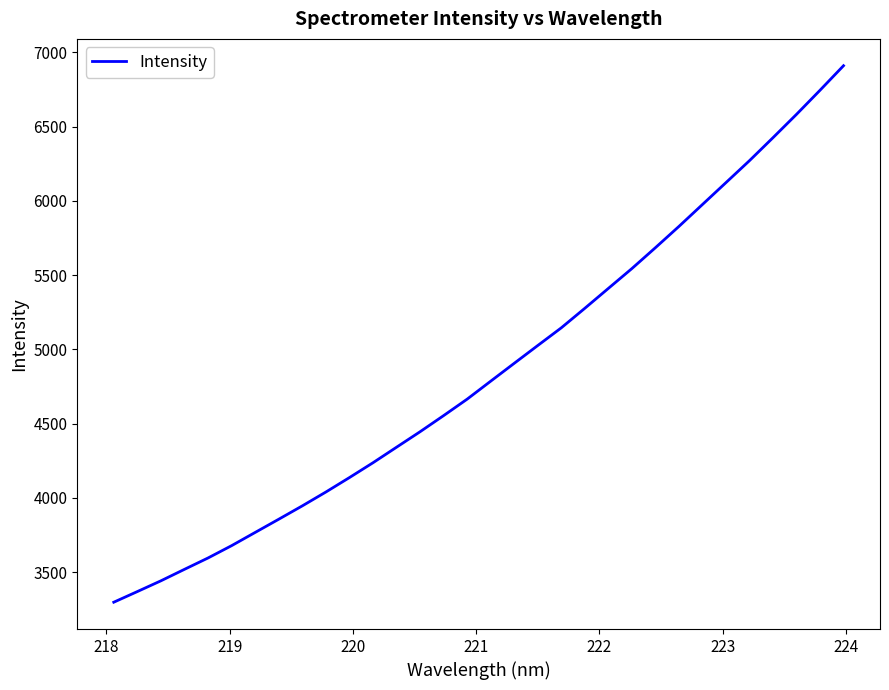

What is the smallest value displayed?

3298.3